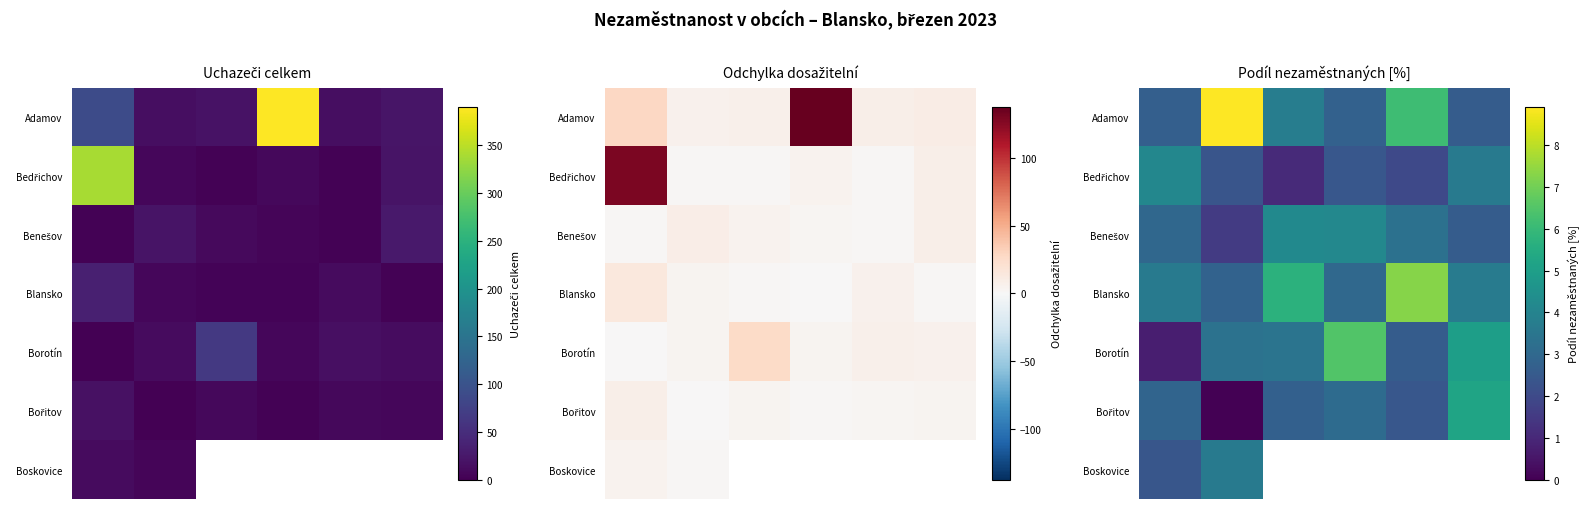

Rank the series by their maximum value, from highest to lowest.

Adamov, Blansko, Borotín, Bořitov, Benešov, Bedřichov, Boskovice